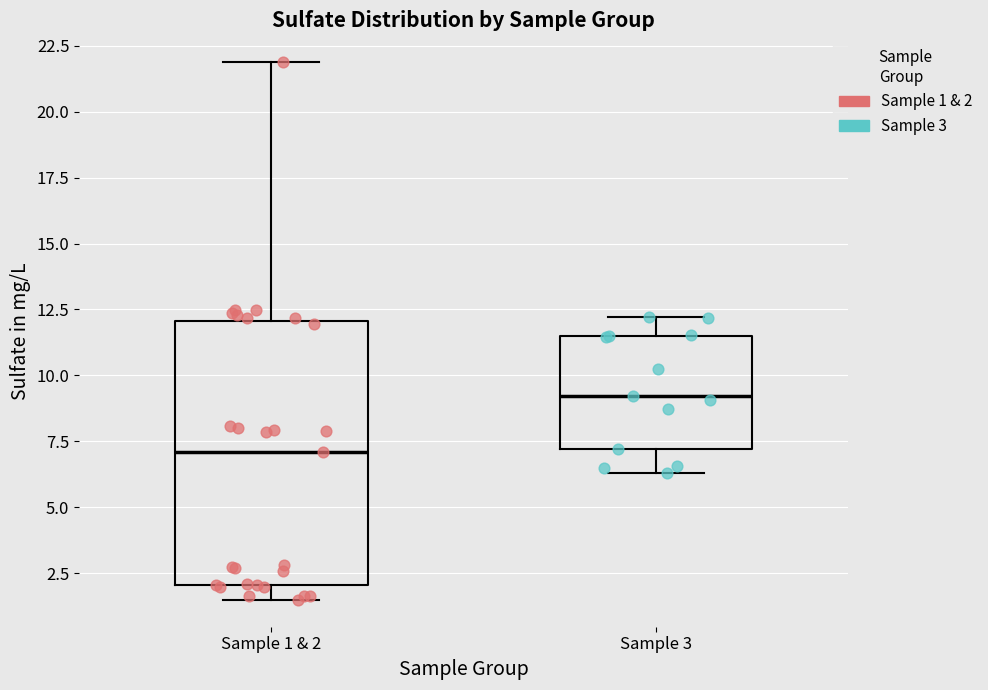

Which box's median line is the highest?

Sample 3